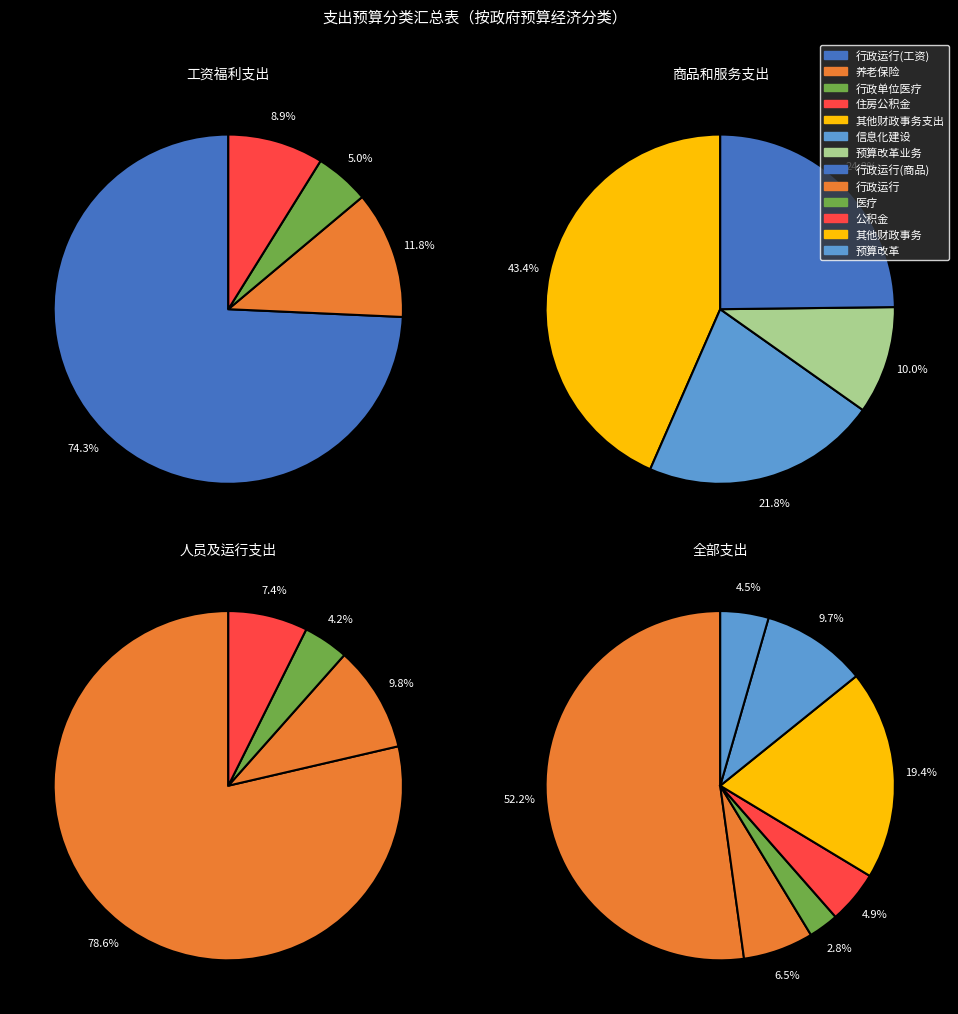

What percentage is NOT represented by 其他财政事务支出?

80.6%